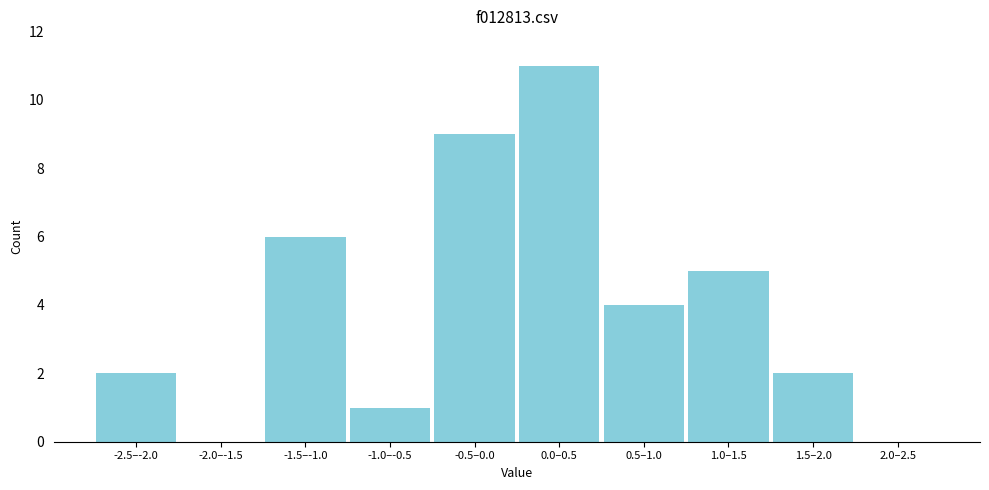

Reading right to left, extract all data points from this chart.

2.0–2.5=0	1.5–2.0=2	1.0–1.5=5	0.5–1.0=4	0.0–0.5=11	-0.5–0.0=9	-1.0–-0.5=1	-1.5–-1.0=6	-2.0–-1.5=0	-2.5–-2.0=2